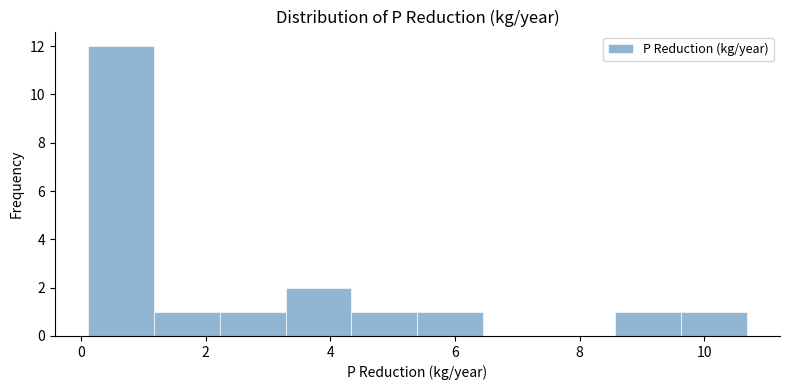

Reading left to right, transcribe this chart: for each bar, give the range it covers on the x-axis and its height. Neither the bar edges nor the heights are printed on the chart, so give them approximately, as read against the axes.

0.2 to 1.2: 12
1.2 to 2.2: 1
2.2 to 3.2: 1
3.2 to 4.4: 2
4.4 to 5.4: 1
5.4 to 6.4: 1
6.4 to 7.6: 0
7.6 to 8.6: 0
8.6 to 9.6: 1
9.6 to 10.6: 1